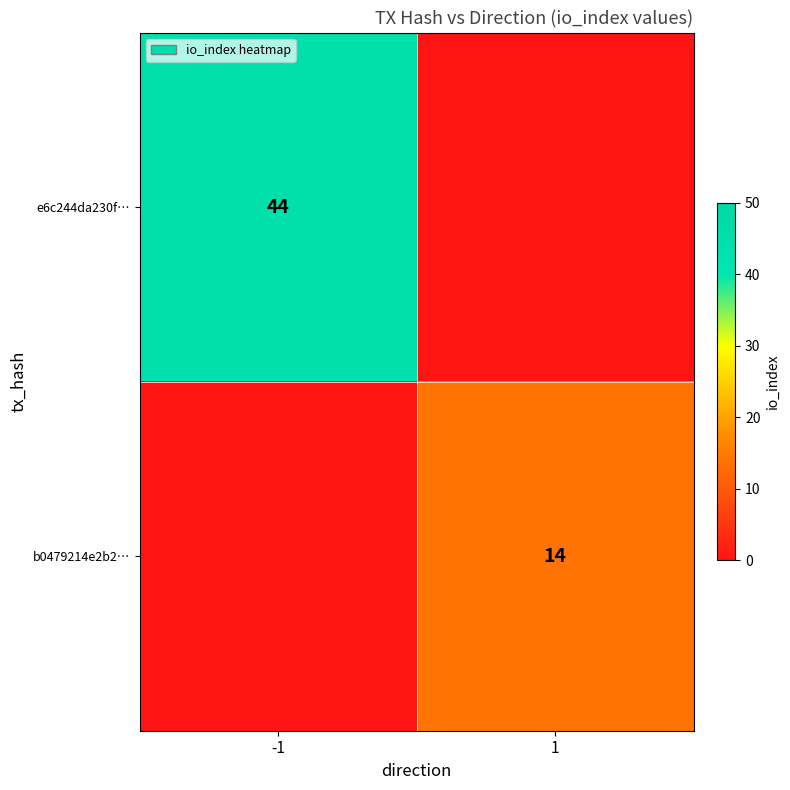

The value of e6c244da230f… at -1 is 44. True or false?

True